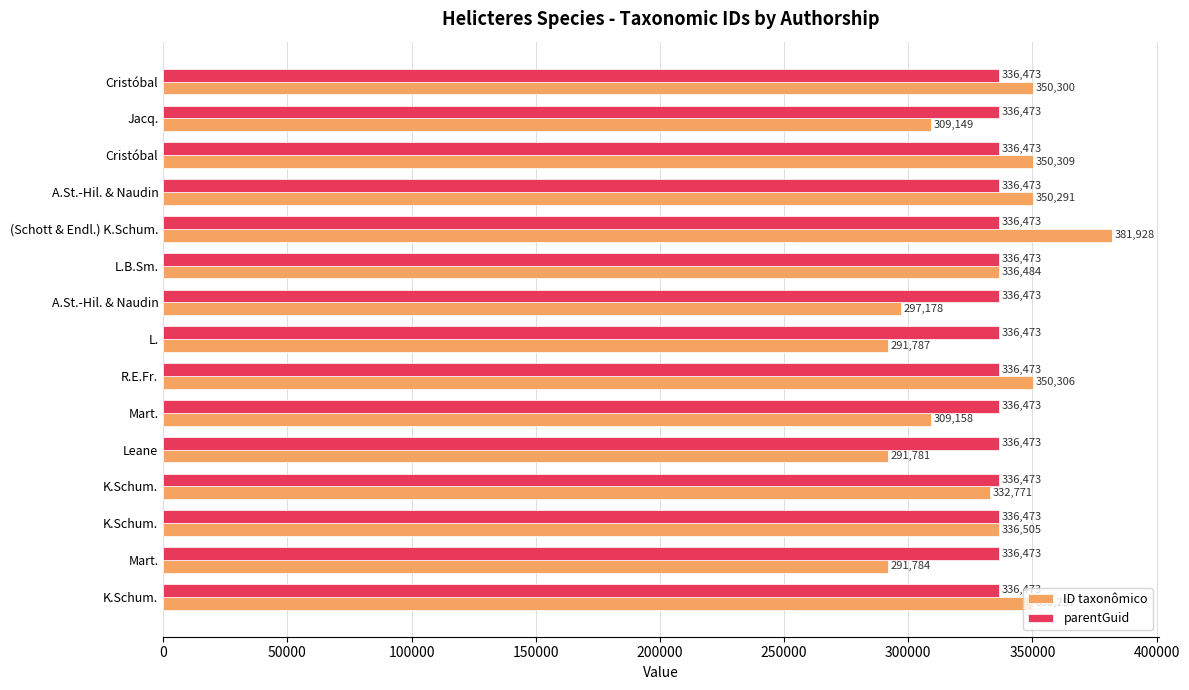

Reading left to right, transcribe all the data shown in this chart.

ID taxonômico: 350300.0	309149.0	350309.0	350291.0	381928.0	336484.0	297178.0	291787.0	350306.0	309158.0	291781.0	332771.0	336505.0	291784.0	350297.0
parentGuid: 0.3	0.3	0.3	0.3	0.3	0.3	0.3	0.3	0.3	0.3	0.3	0.3	0.3	0.3	0.3